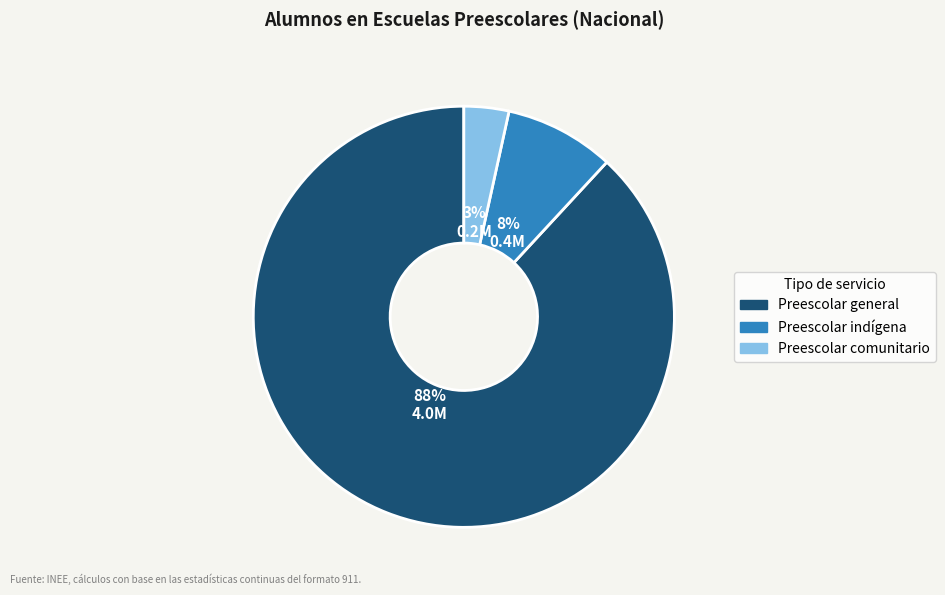

Combined, do Preescolar general and Preescolar indígena account for over 50%?

Yes